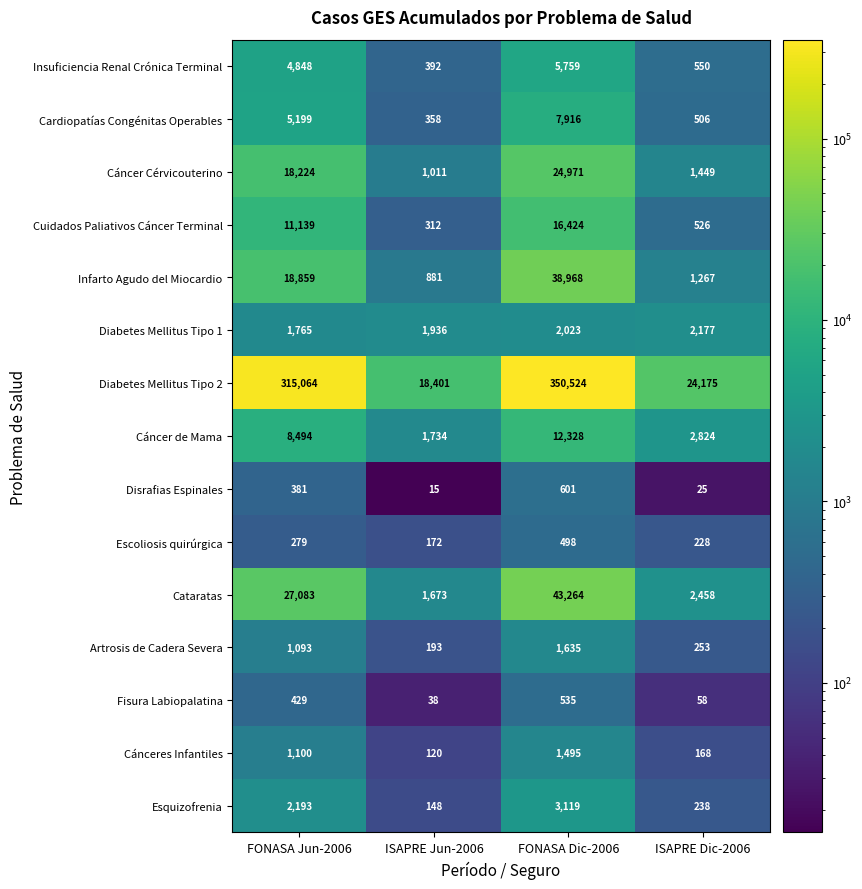

What is the difference between the maximum and minimum values in the Cataratas series?

41591